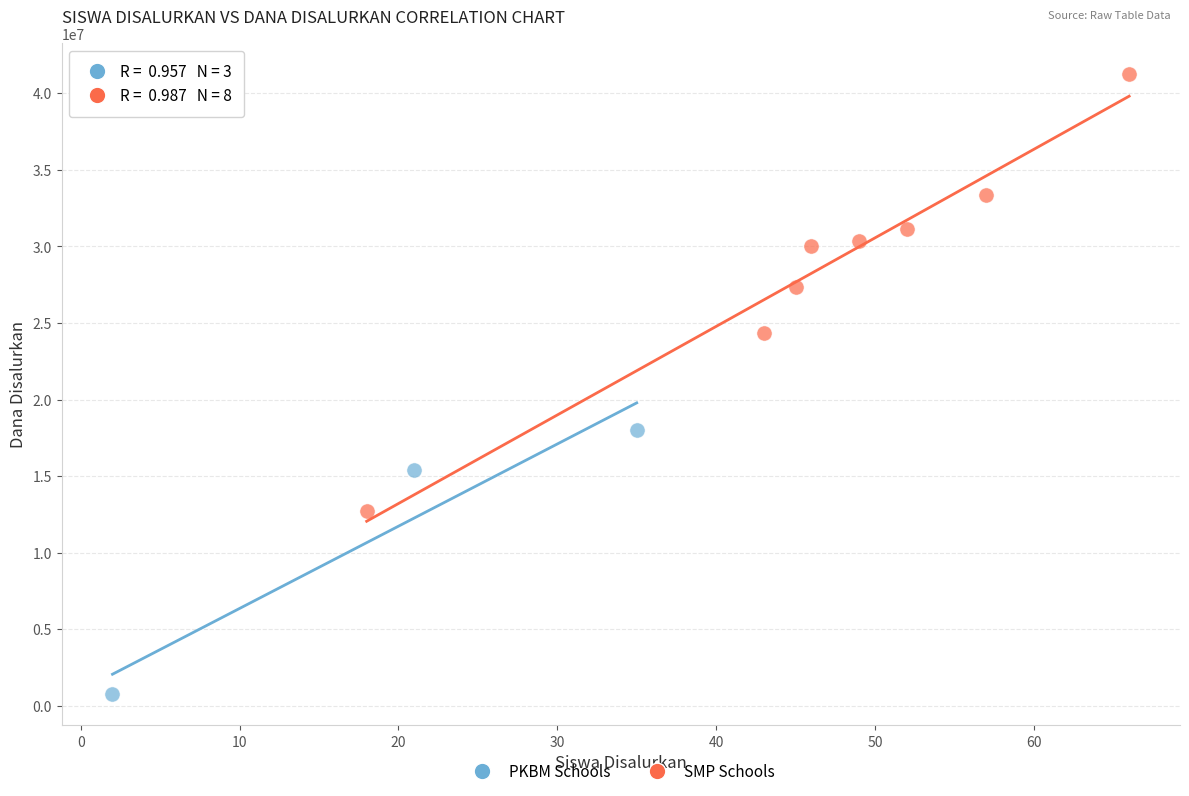

What are all the series names shown in the legend?

PKBM Schools, SMP Schools